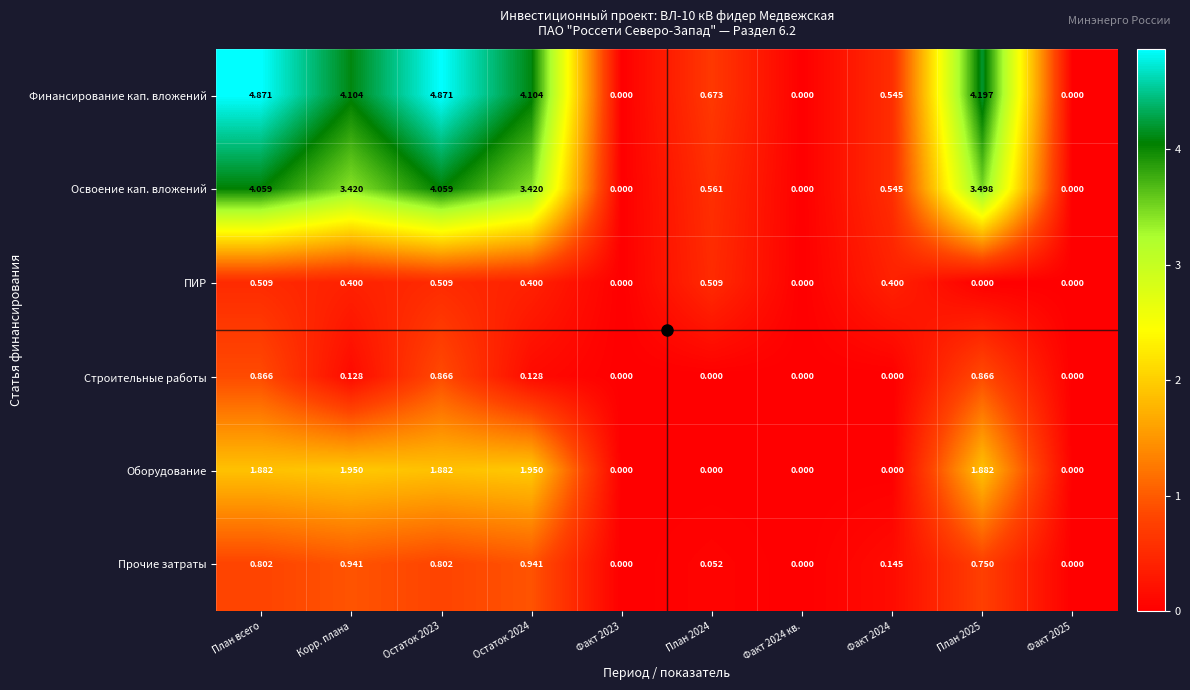

Which series has the largest total across all categories?

Финансирование кап. вложений